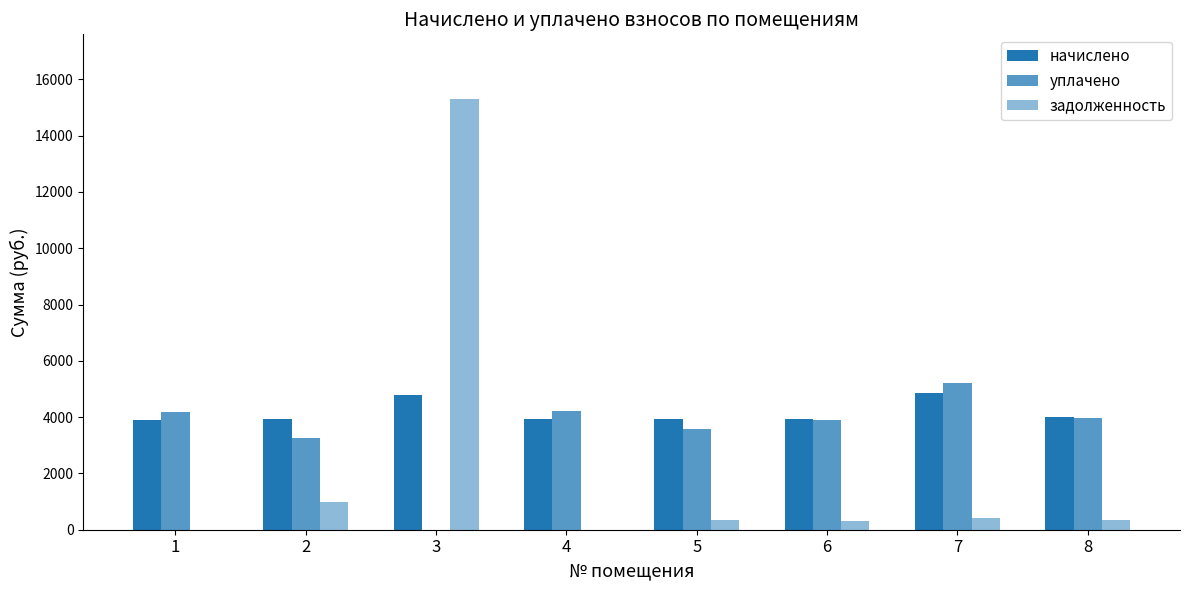

What is the lowest value of the начислено series?

3884.2